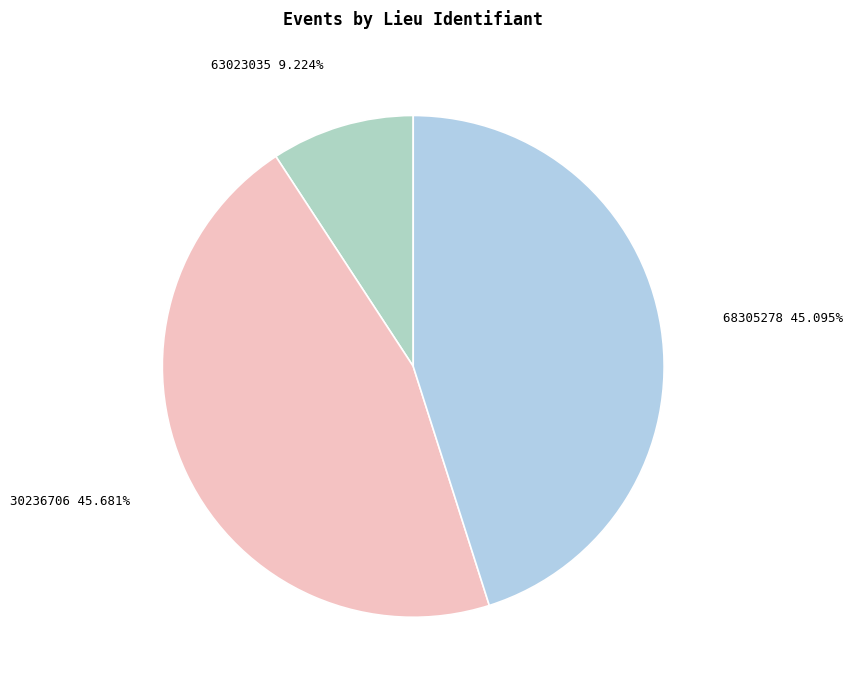

What is the smallest slice in the pie chart?

63023035